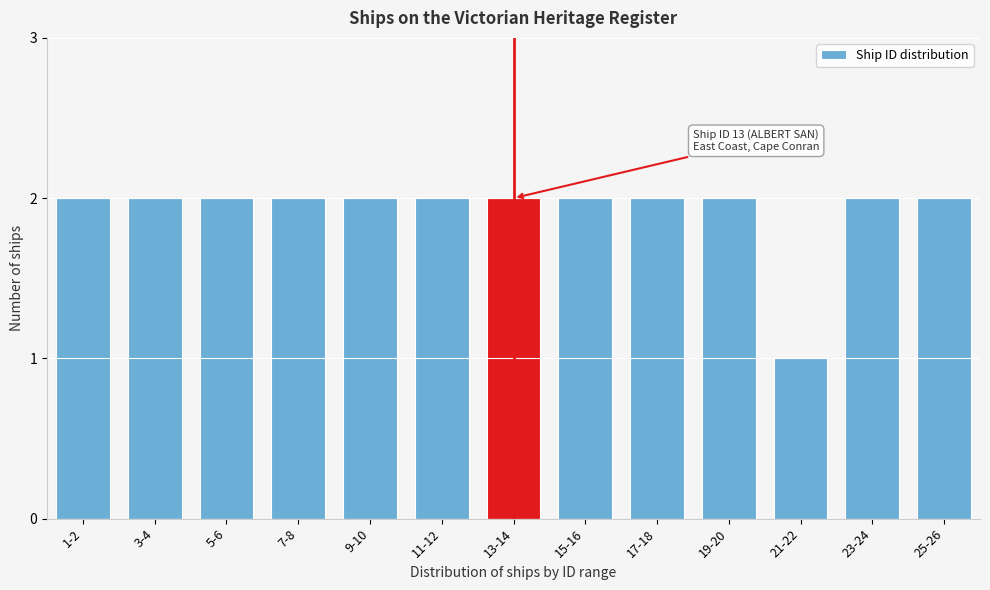

Reading left to right, transcribe all the data shown in this chart.

2	2	2	2	2	2	2	2	2	2	1	2	2